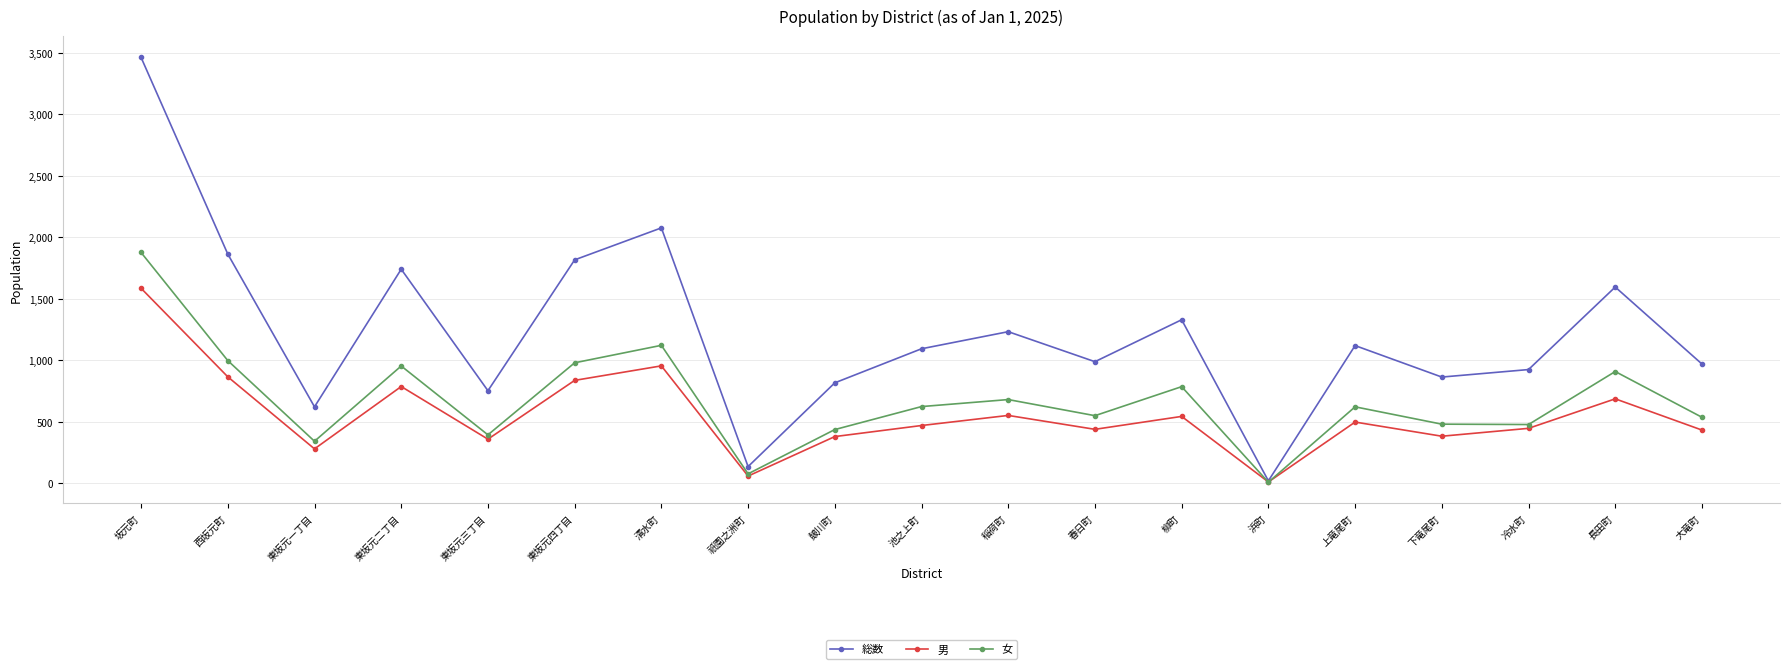

At which category does 男 reach its first local valley?

東坂元一丁目